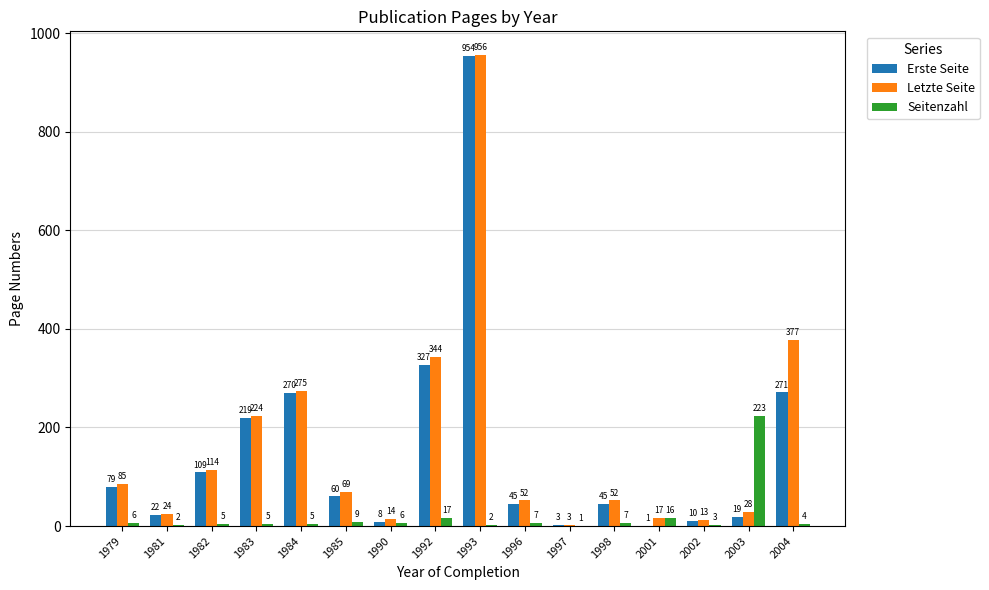

The Erste Seite series shows 45 at 1996. True or false?

True